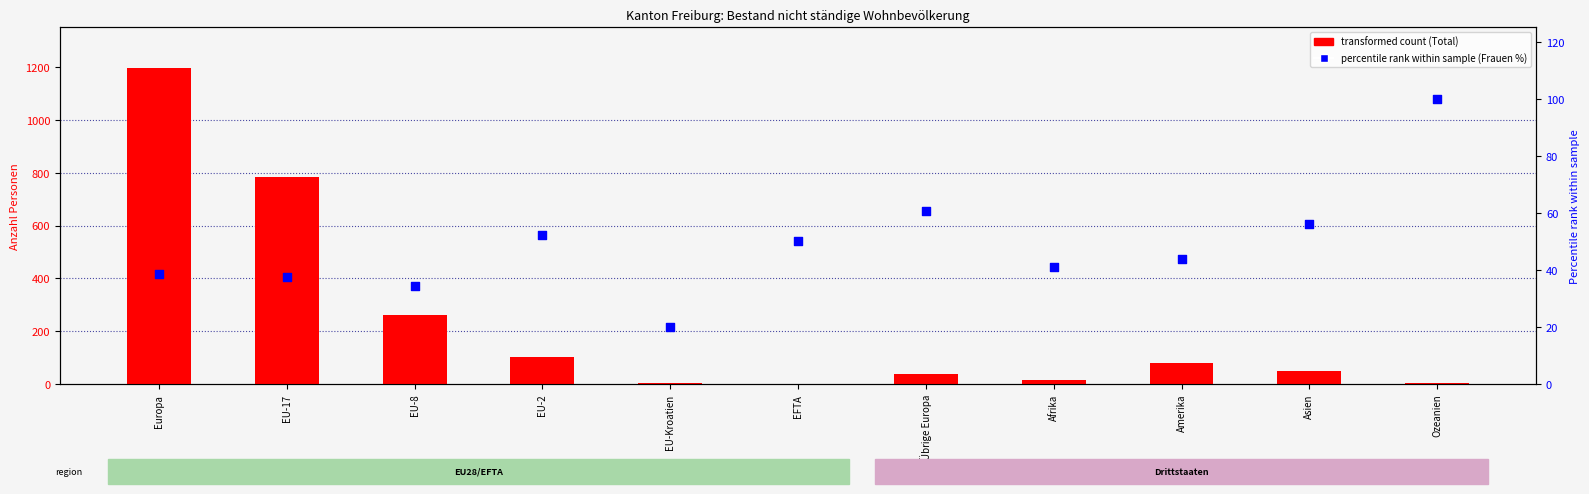

Is the value of Total (transformed count) at EU-Kroatien greater than the value of Frauen % (percentile rank) at EU-8?

No